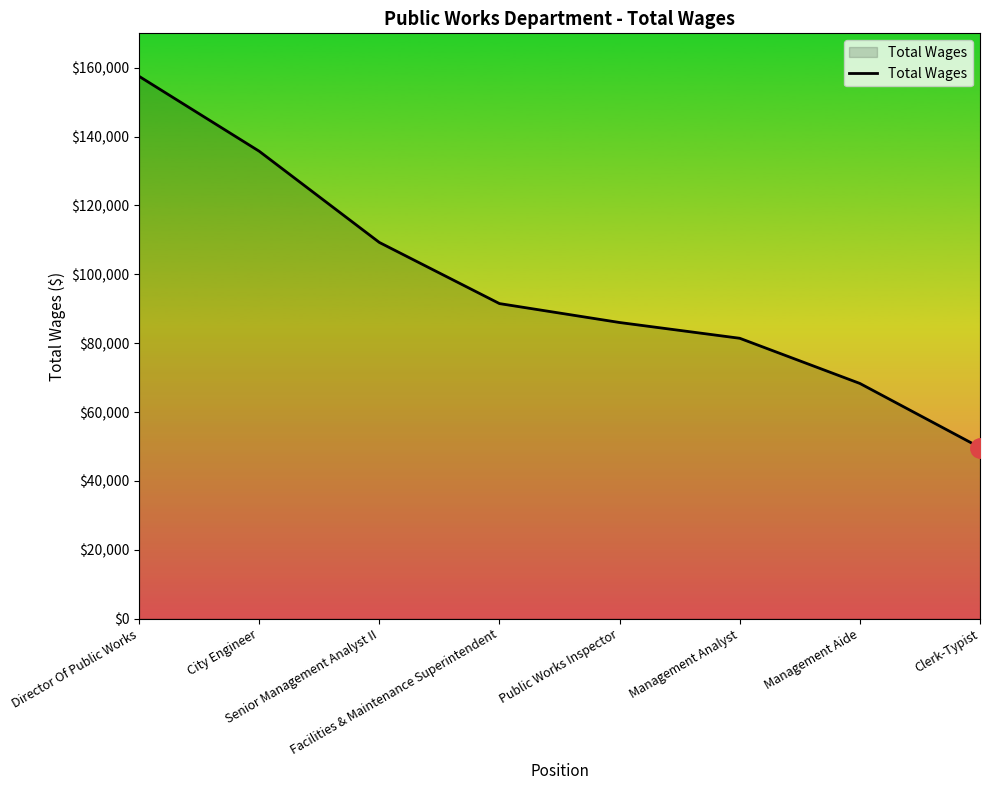

Which label corresponds to the smallest value in the chart?

Clerk-Typist